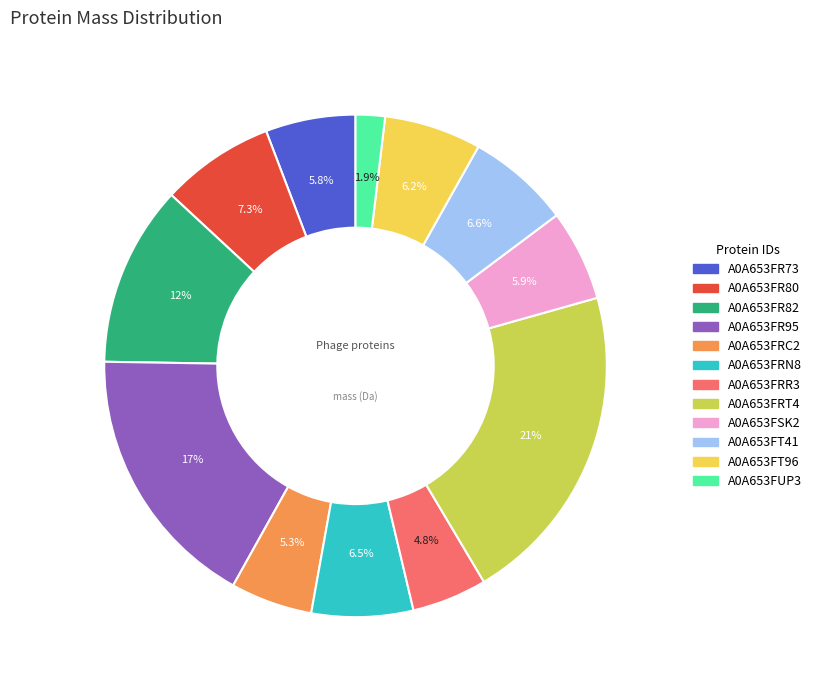

Is it true that A0A653FR80 is 21% of the pie?

False